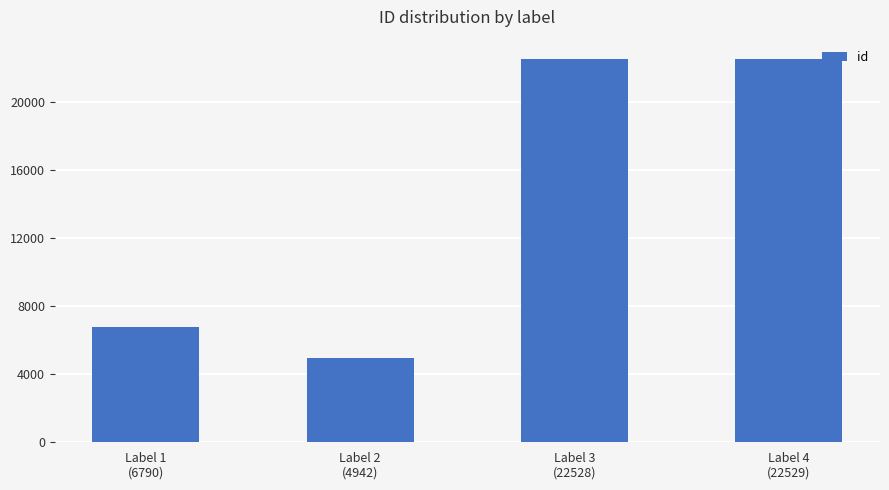

What is the sum of all values?

56789